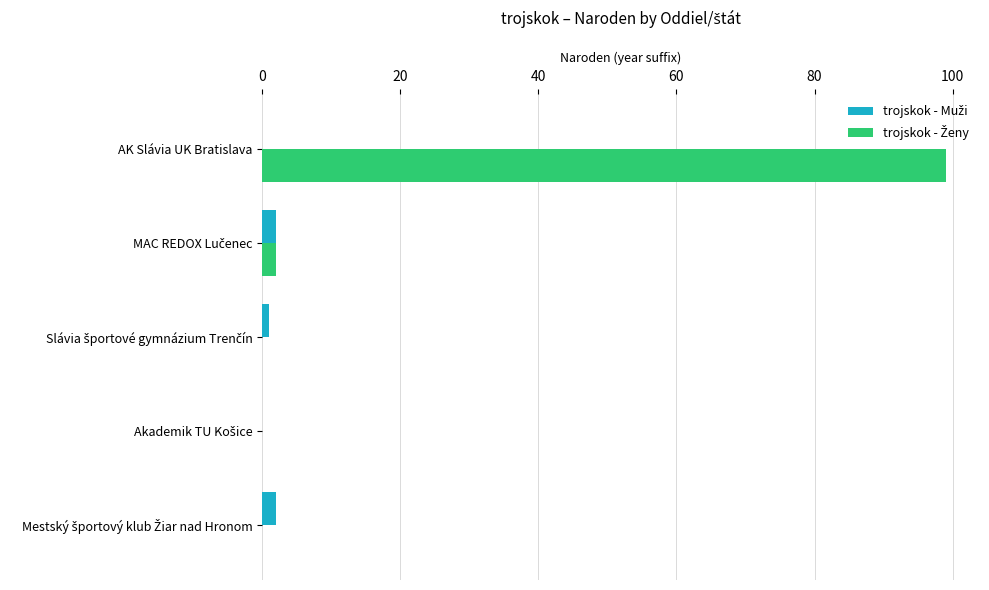

At which category is the sum across all series the highest?

AK Slávia UK Bratislava